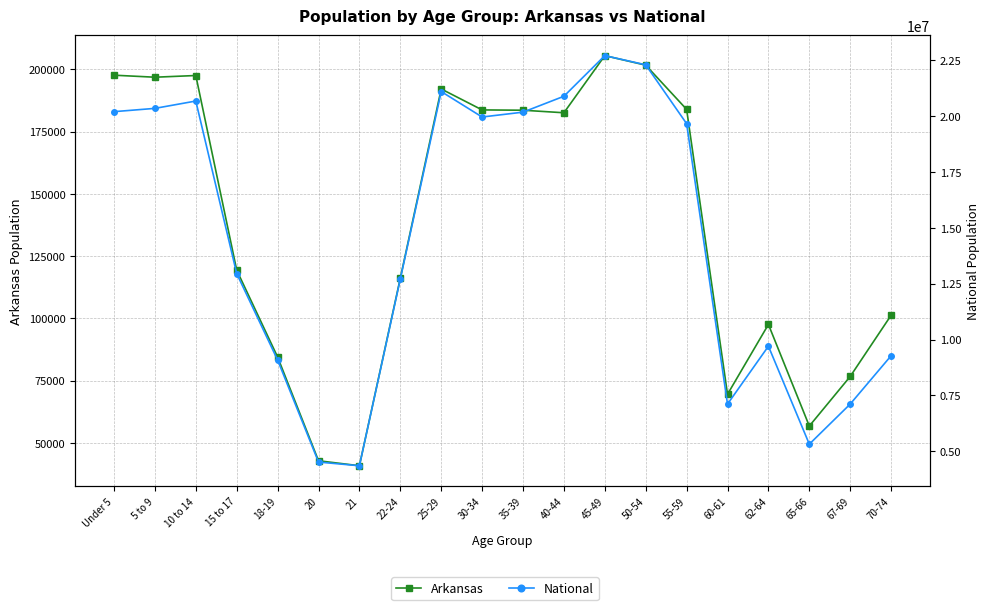

Where is National nearest to the value 13531442?

15 to 17